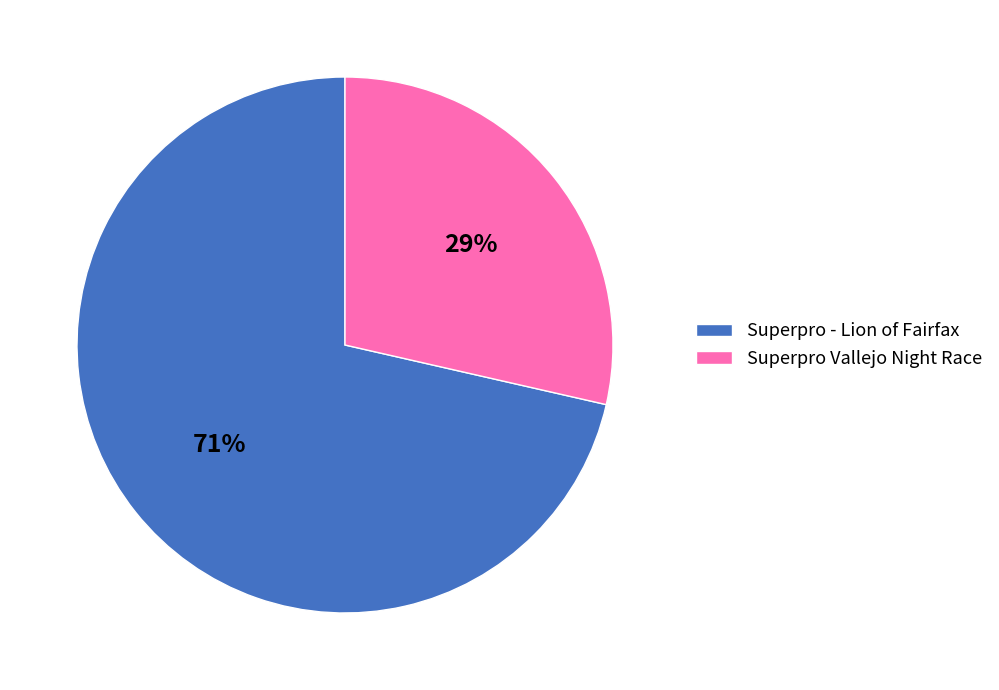

To the nearest percent, what portion does Superpro - Lion of Fairfax represent?

71%